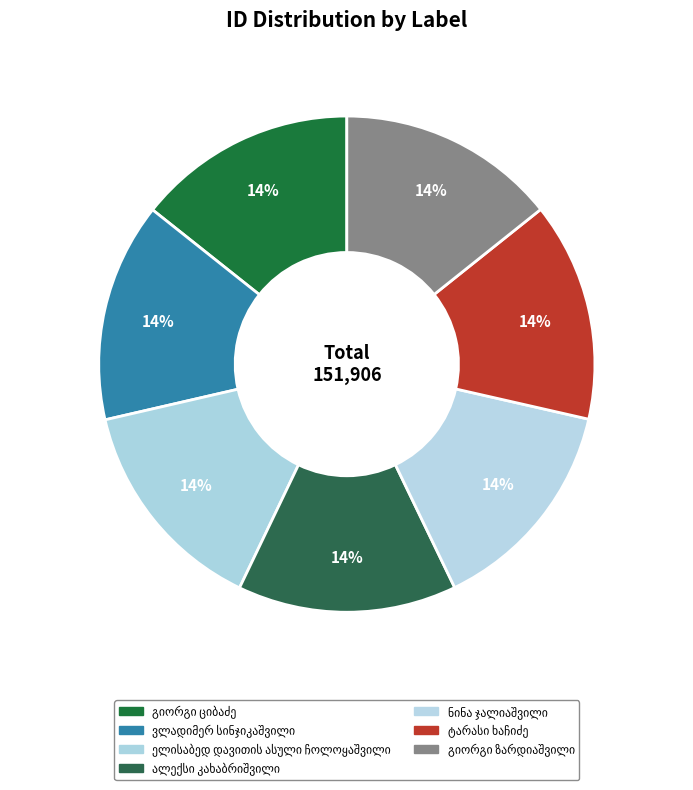

How many slices are in this pie chart?

7